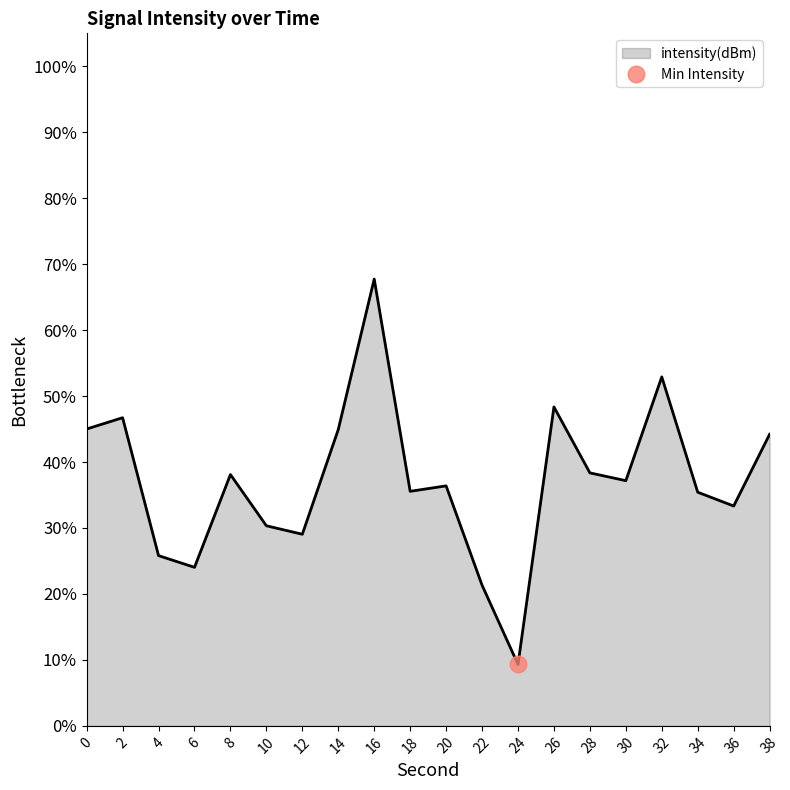

How many lines are shown in the chart?

1